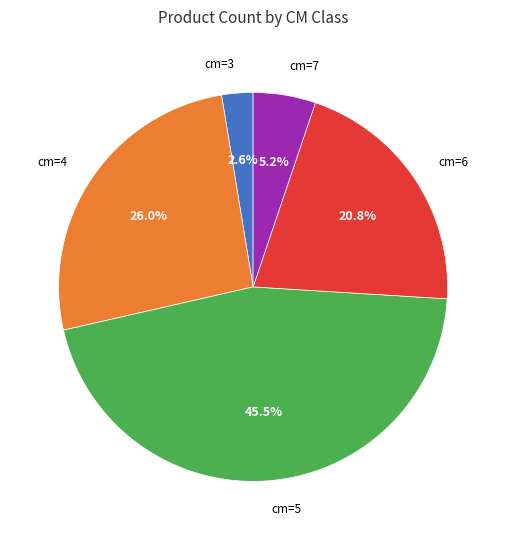

Count the number of slices in the pie.

5